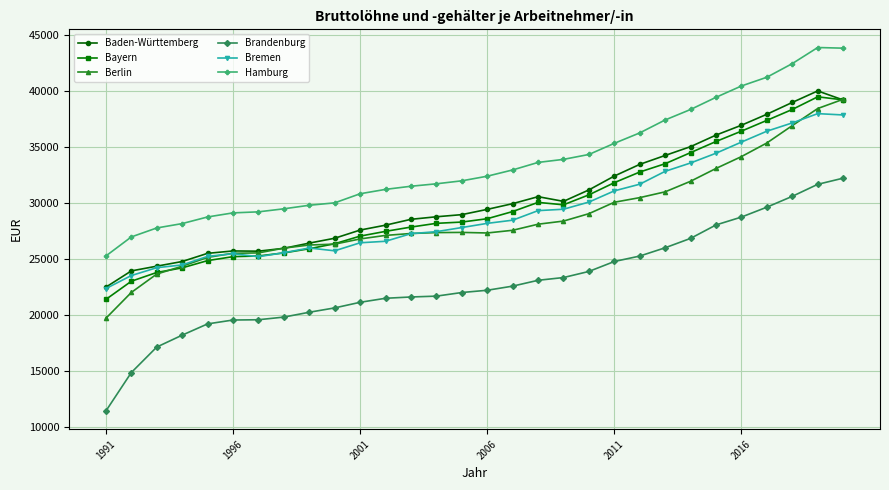

What is the minimum value for Berlin?

19693